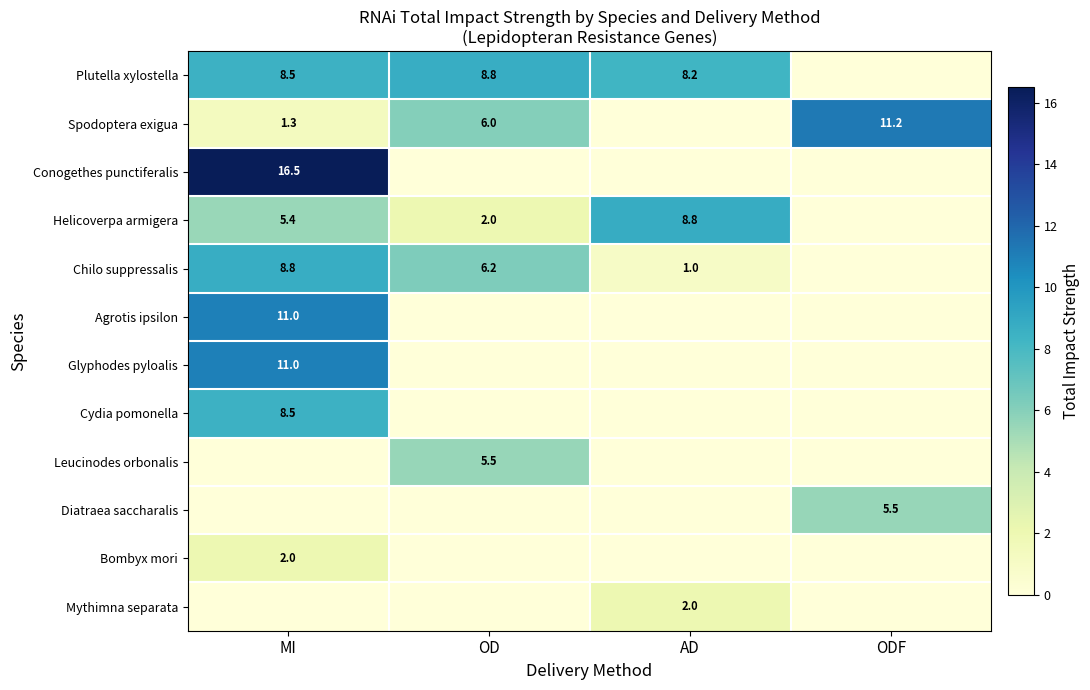

What is the difference between the Chilo suppressalis values at MI and OD?

2.6